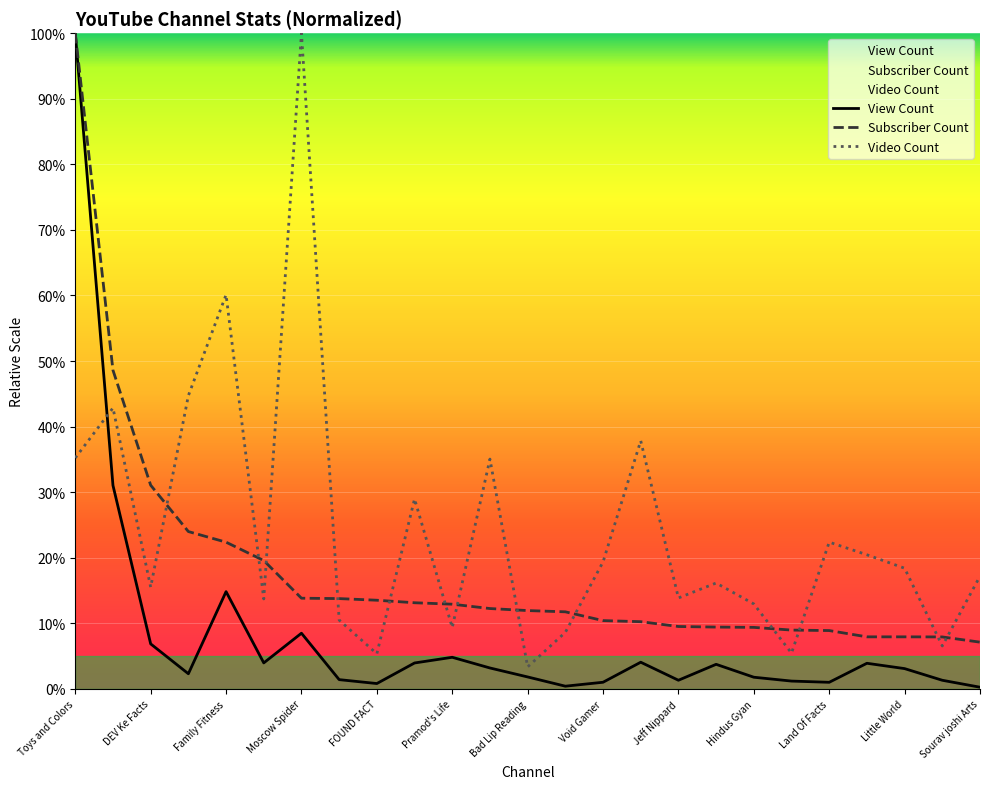

Is the value of View Count at Fact Danish greater than the value of Video Count at COLORFUL CREATIVE KIDS?

No